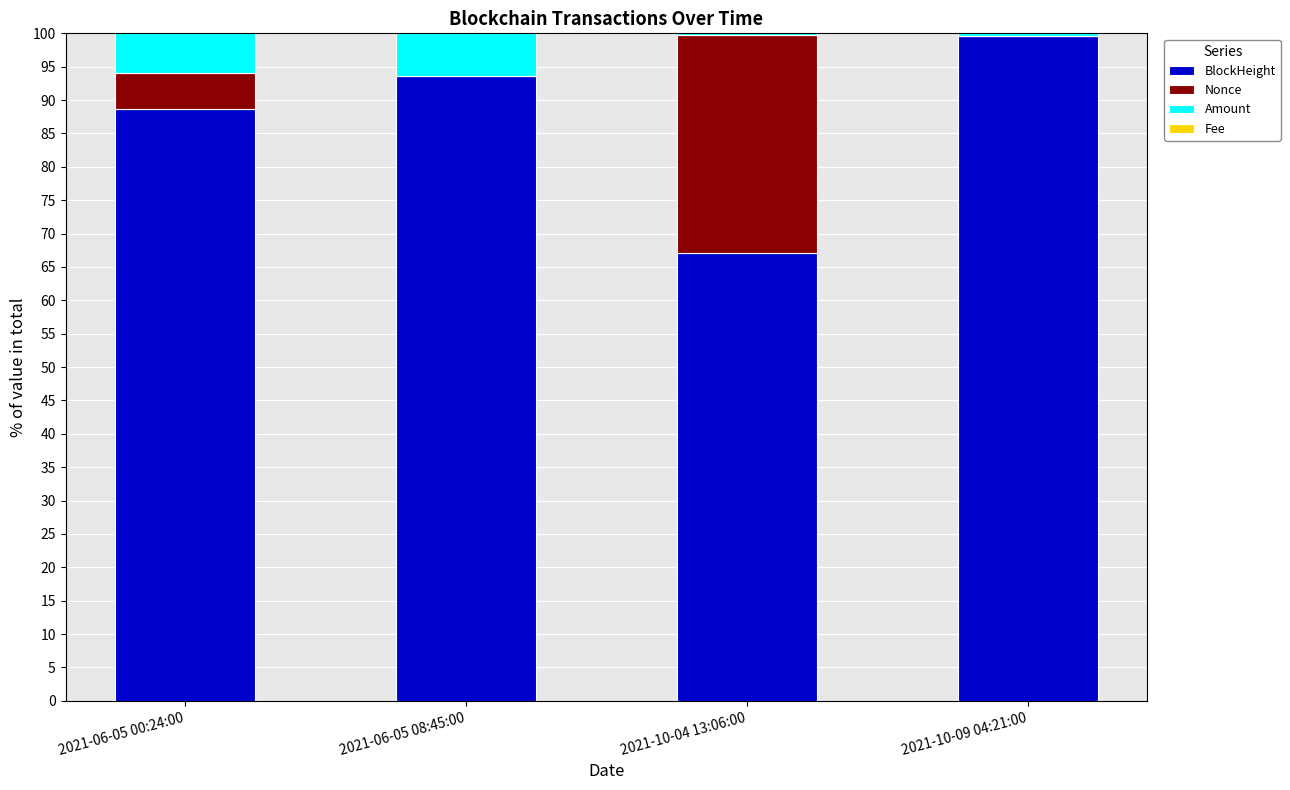

True or false: BlockHeight has a value of 148.5 at 2021-06-05 00:24:00.

False